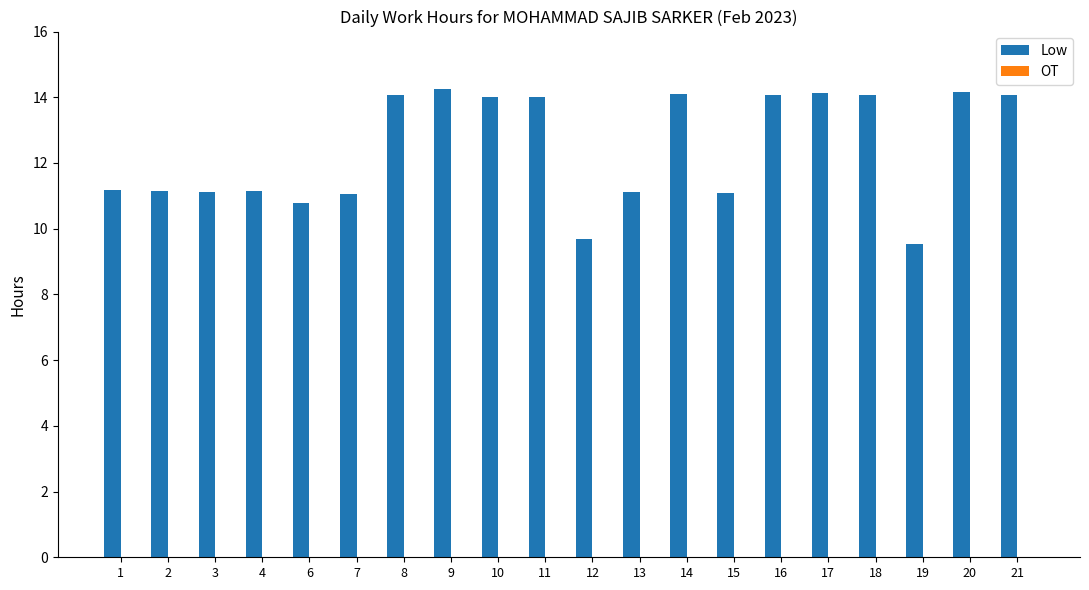

What is the change in value from 4 to 6?

-0.4